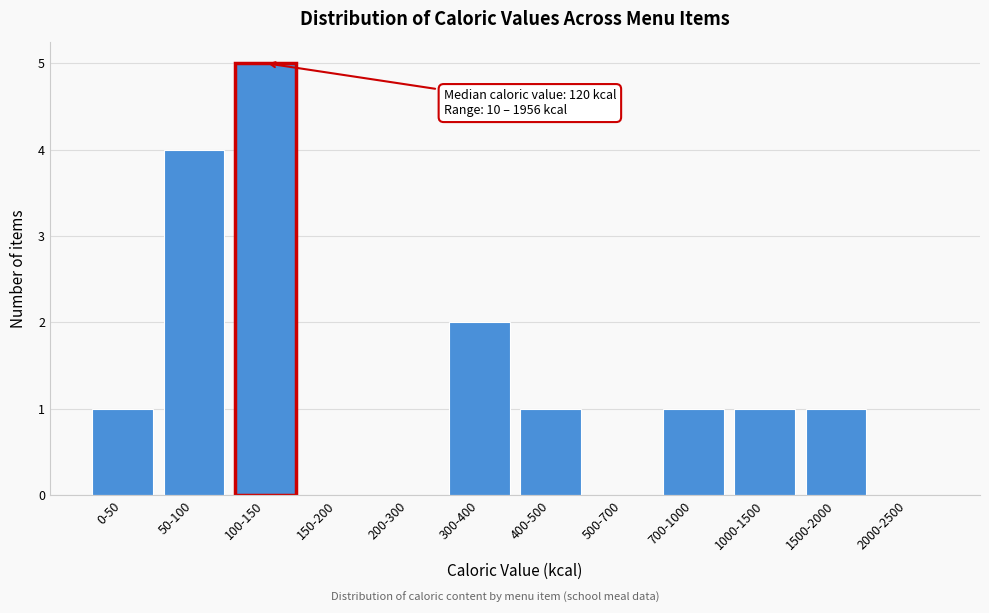

Reading left to right, extract all data points from this chart.

0-50=1	50-100=4	100-150=5	150-200=0	200-300=0	300-400=2	400-500=1	500-700=0	700-1000=1	1000-1500=1	1500-2000=1	2000-2500=0